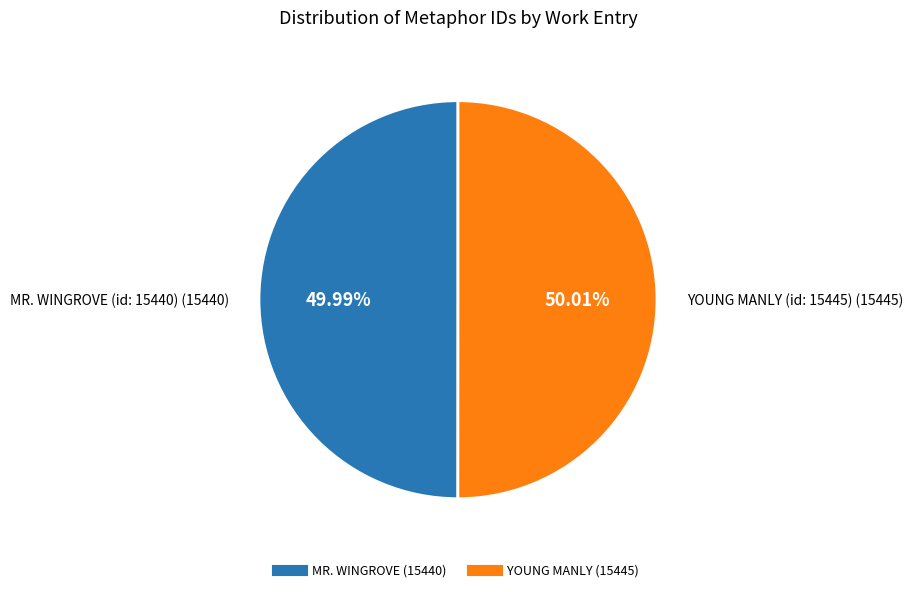

Count the number of slices in the pie.

2